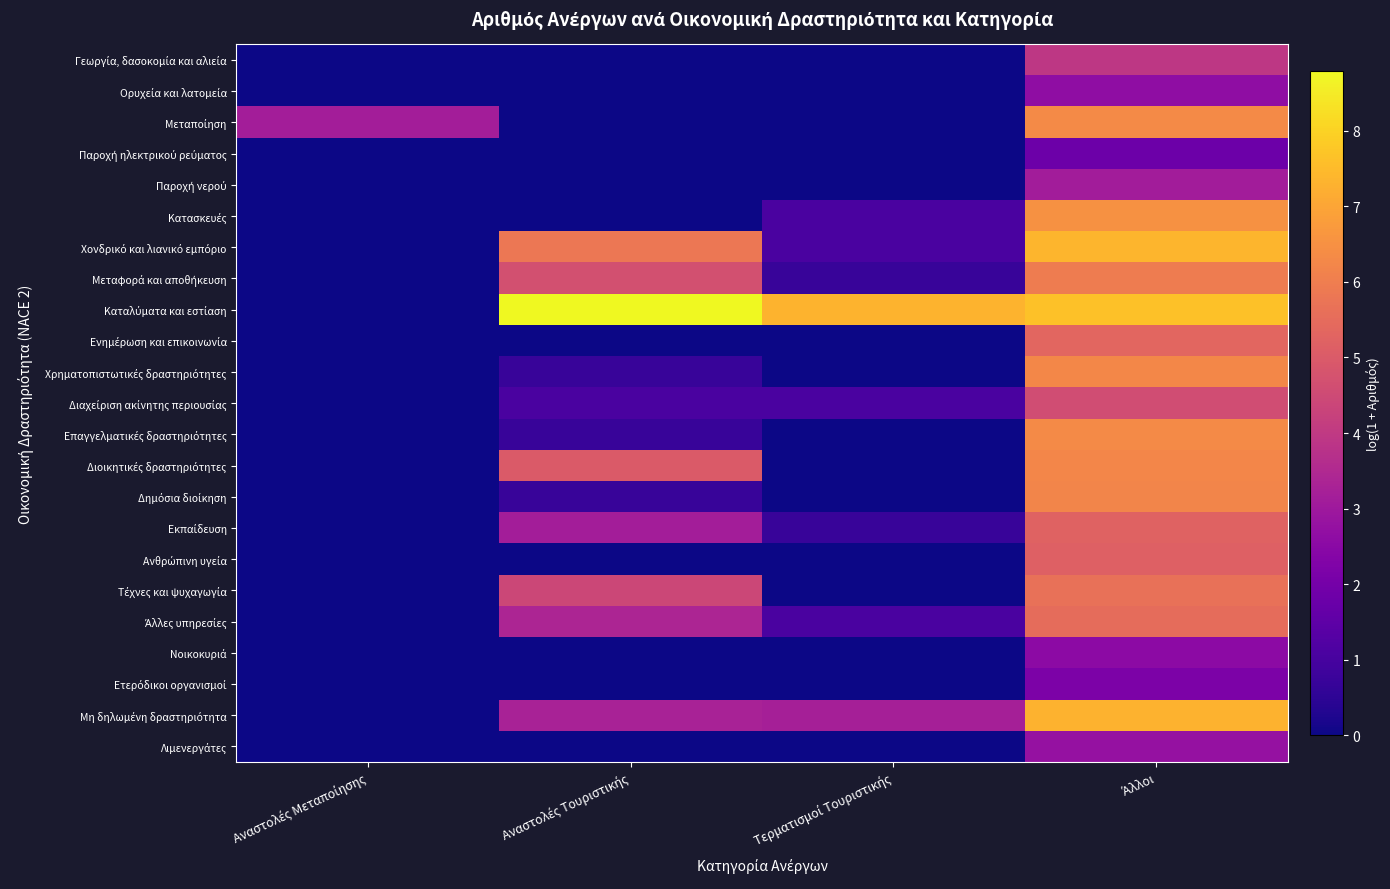

Which label corresponds to the smallest value in the chart?

Αναστολές Μεταποίησης